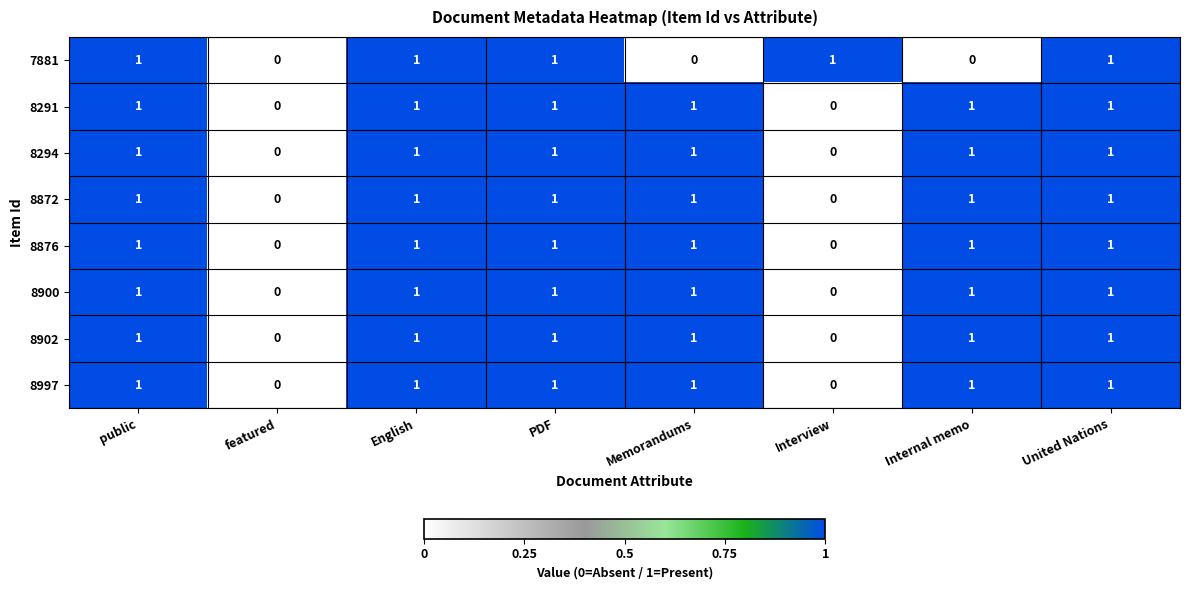

Is the value of 8900 at Internal memo greater than the value of 8997 at featured?

Yes